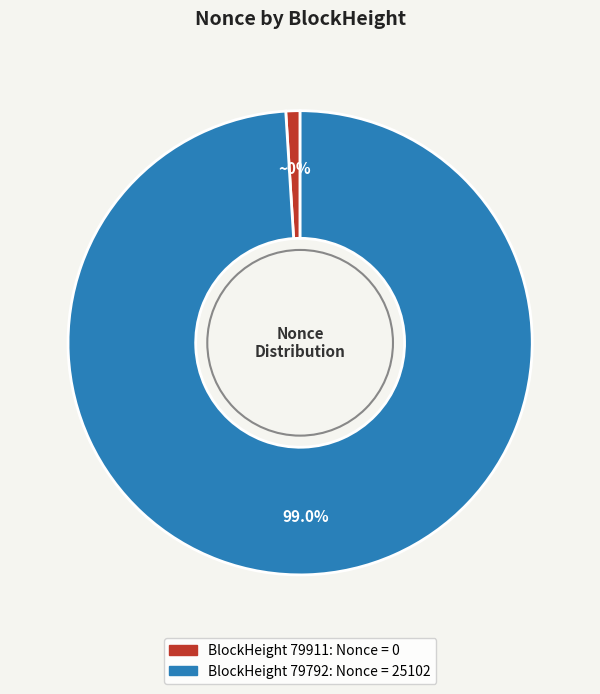

Which category accounts for the majority?

79792